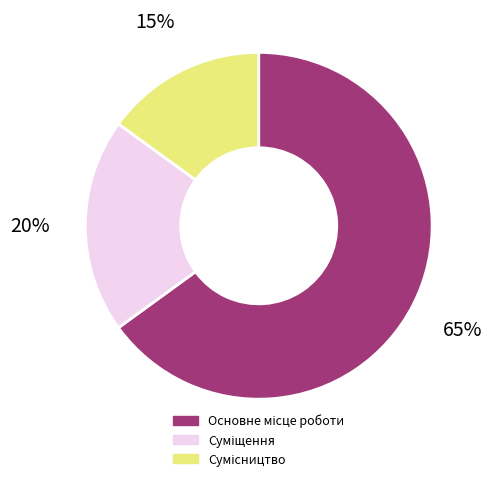

Is there any slice that represents more than half of the pie?

Yes